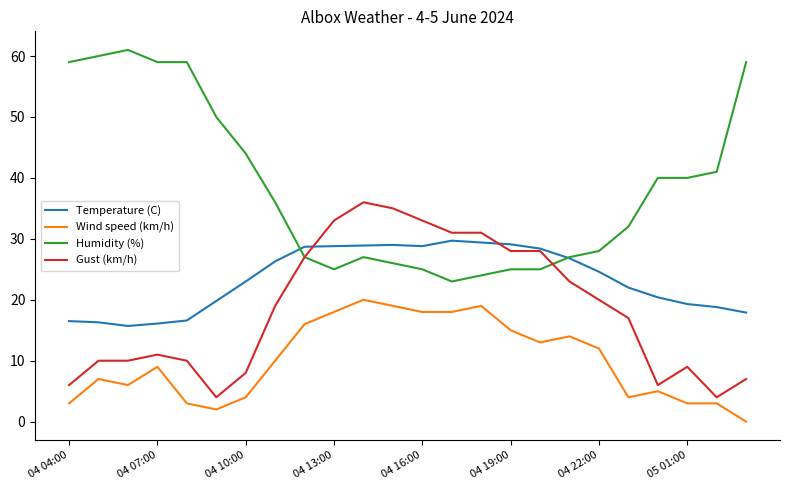

What is the minimum value for Humidity (%)?

23.0